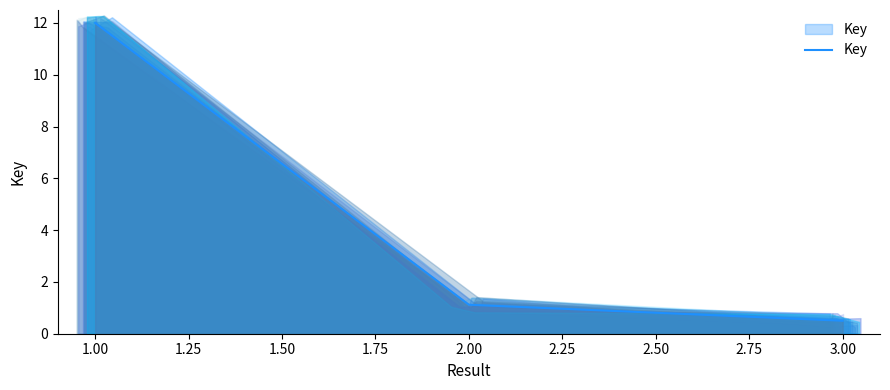

True or false: the data shows 5.7 at 1.00.

False